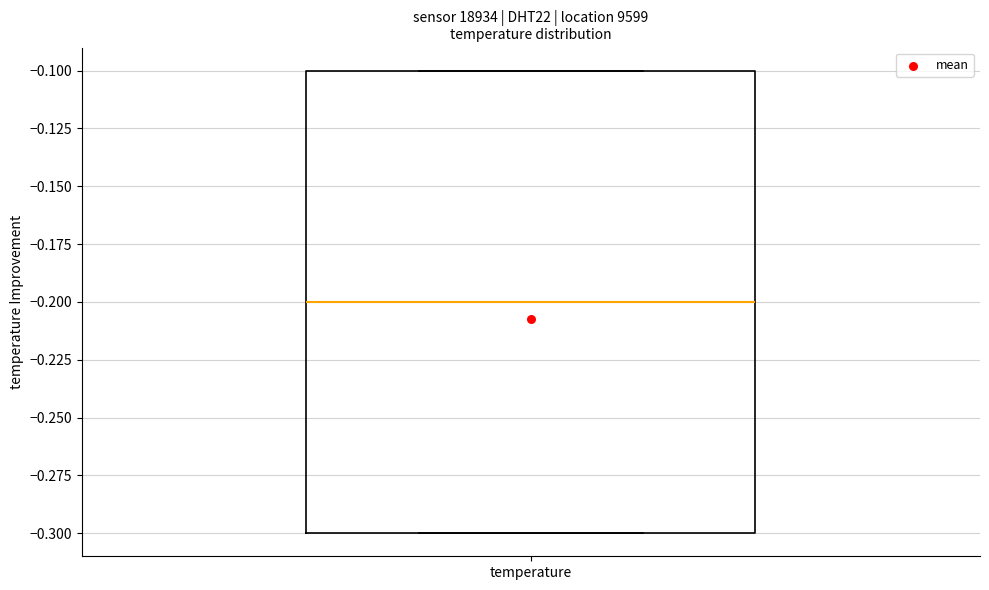

Where does the median line of the box for temperature sit on the y-axis? The values are not printed on the chart, so give them approximately, as read against the axis.

-0.2